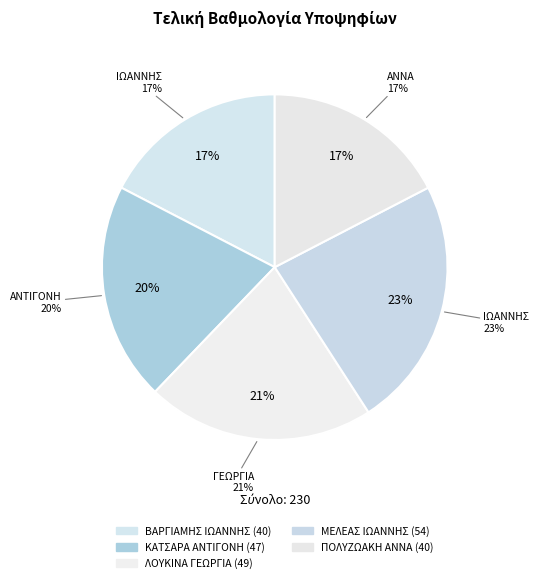

Approximately how many times larger is the value at ΜΕΛΕΑΣ ΙΩΑΝΝΗΣ compared to ΠΟΛΥΖΩΑΚΗ ΑΝΝΑ?

1.4